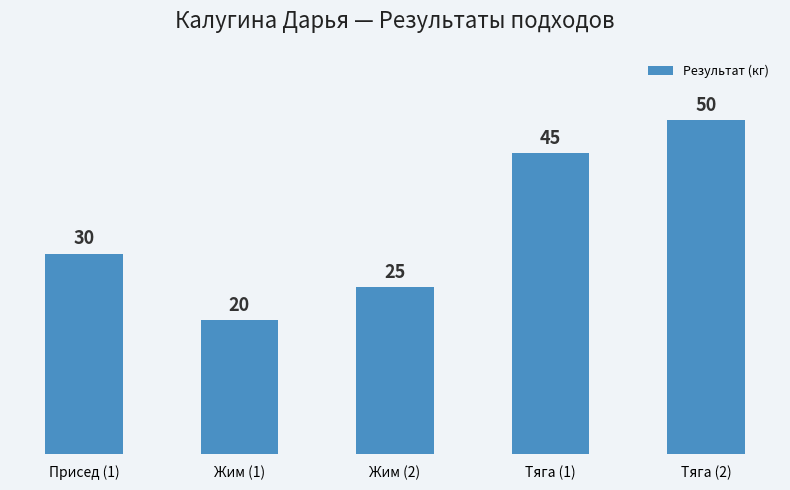

Approximately how many times larger is the value at Жим (2) compared to Тяга (2)?

0.5